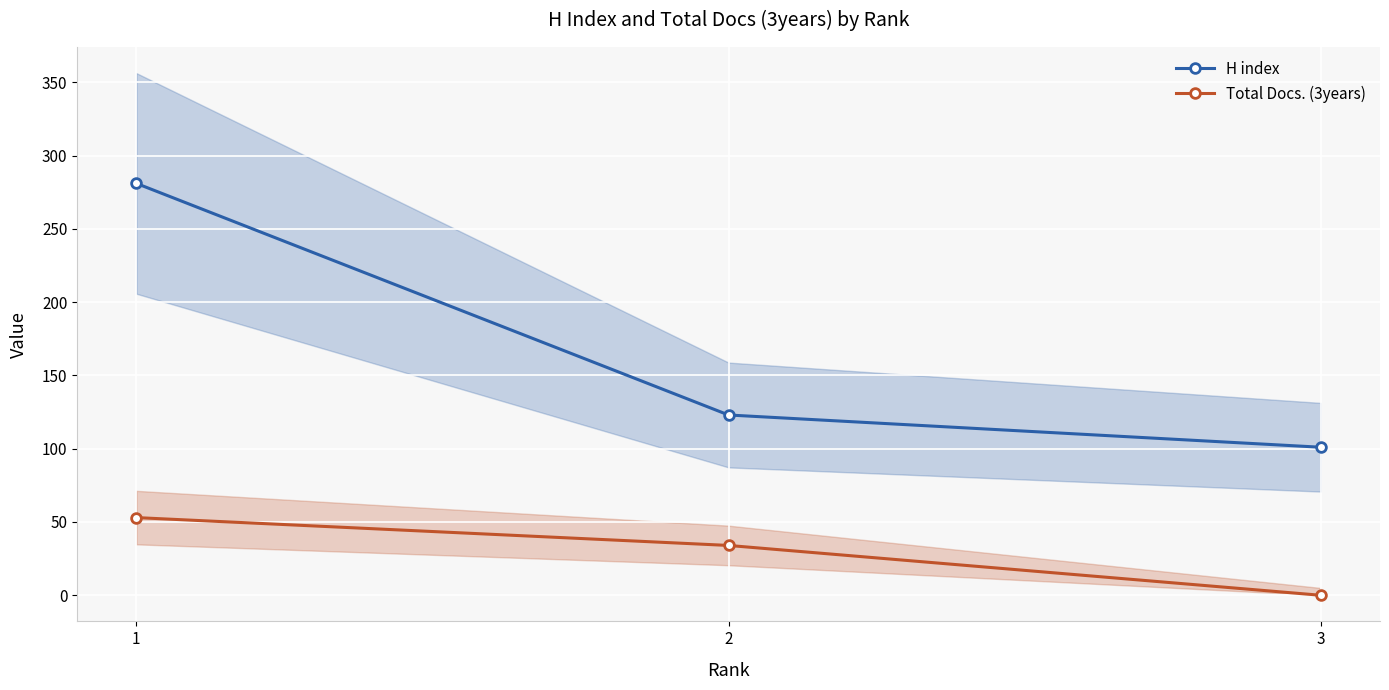

Reading right to left, what are all the values shown in this chart?

H index: 3=101	2=123	1=281
Total Docs. (3years): 3=0	2=34	1=53